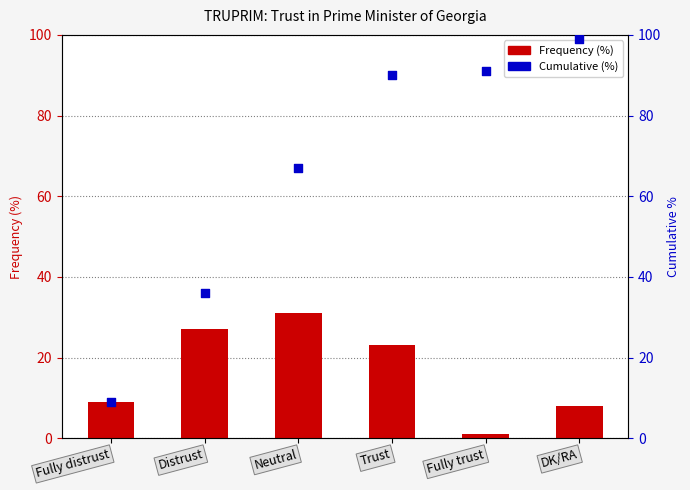

Which series reaches the maximum Y coordinate?

Cumulative (%)